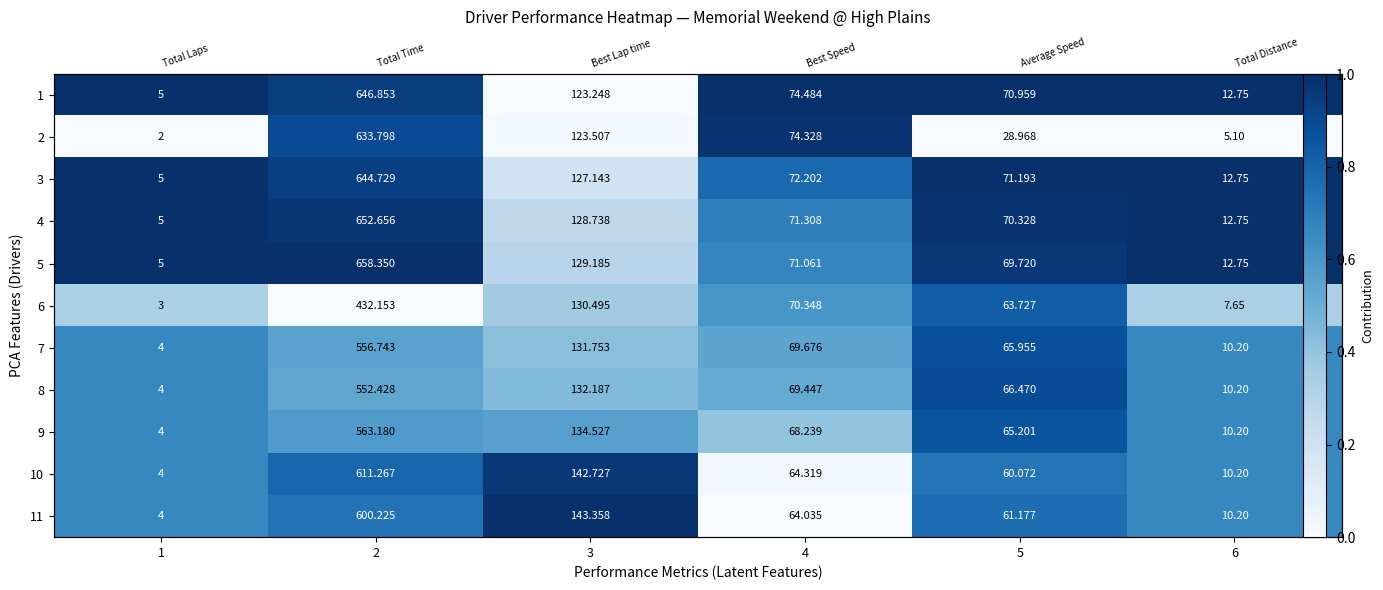

What is the maximum value shown in the chart?

1.0